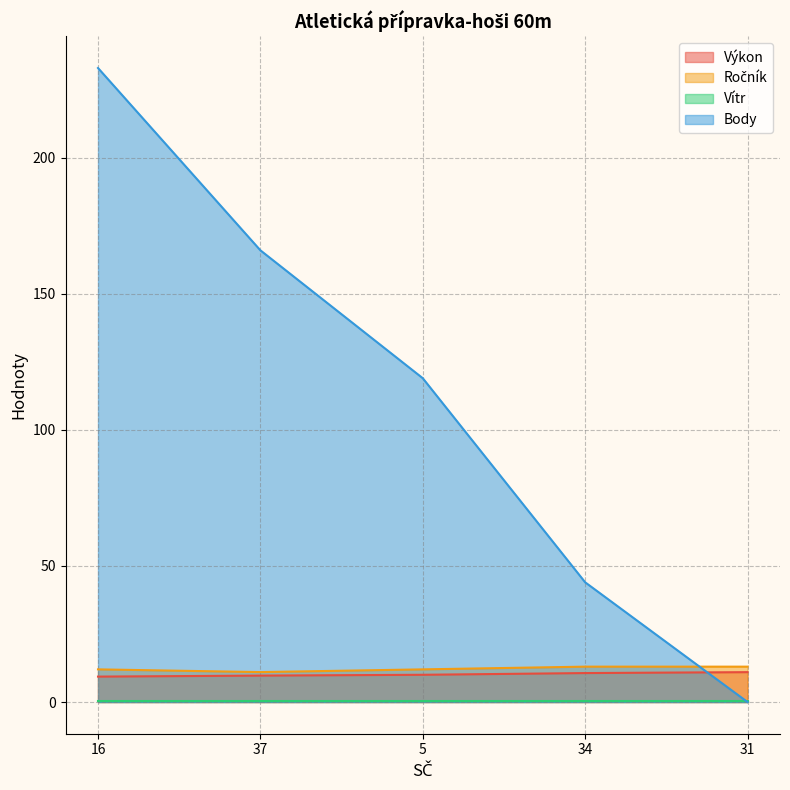

Which series has the largest total across all categories?

Body